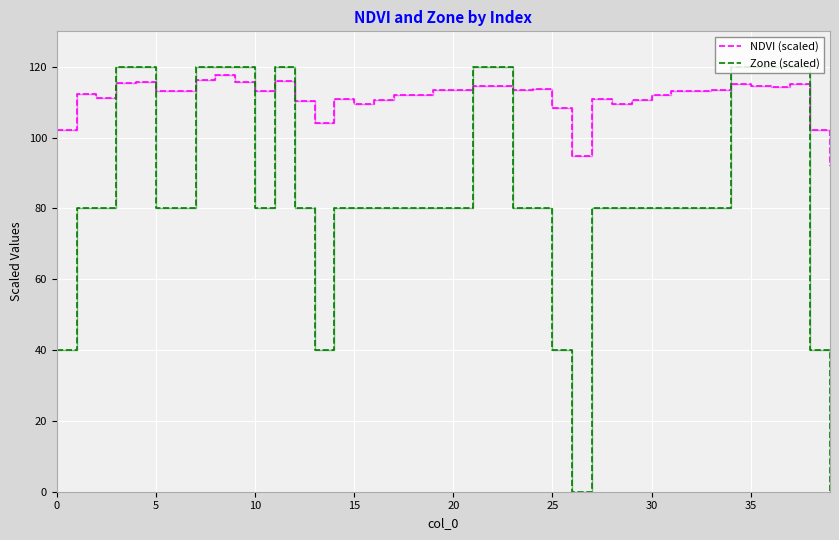

Which series ends up on top after the final intersection of NDVI (scaled) and Zone (scaled)?

NDVI (scaled)